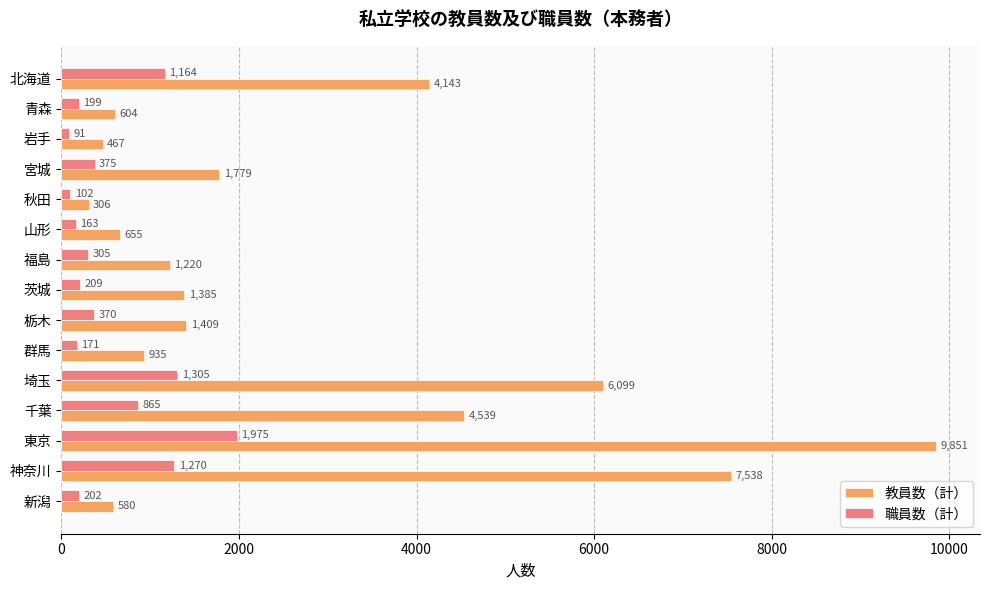

Which series has the largest range (max minus min)?

教員数（計）